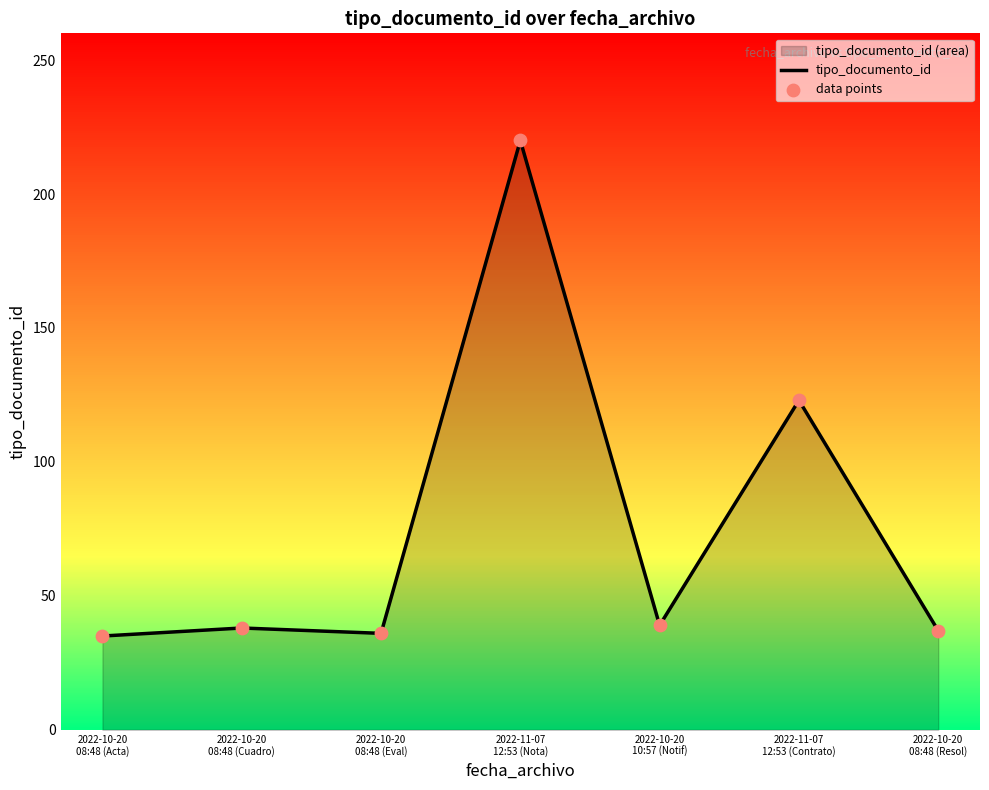

At which category is the sum across all series the highest?

2022-11-07
12:53 (Nota)